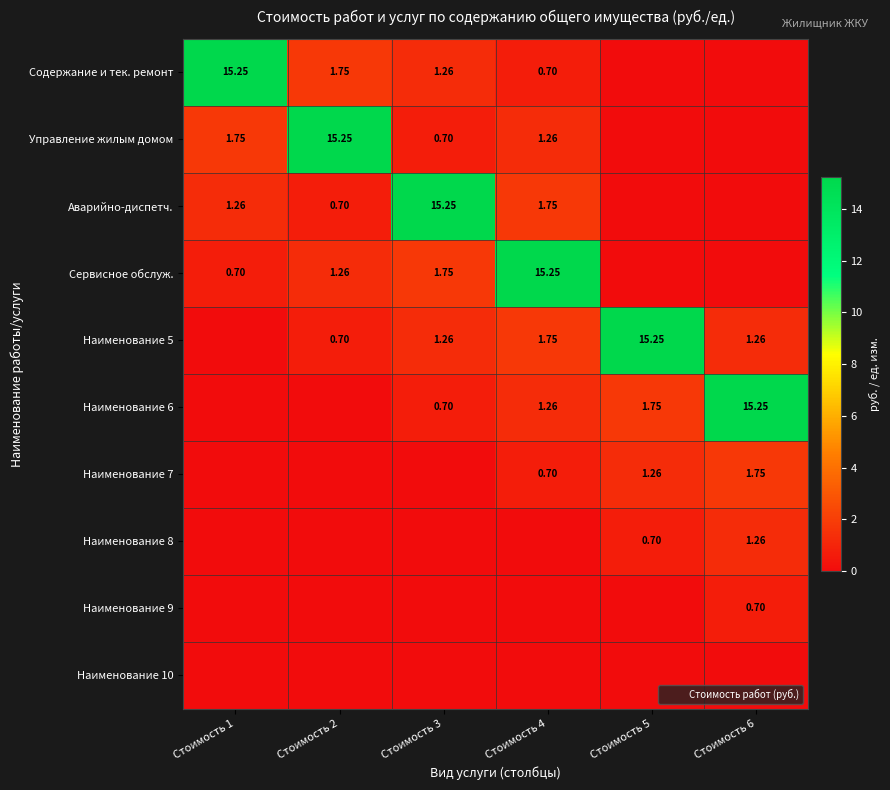

Which category has the lowest value across all series?

Стоимость 5